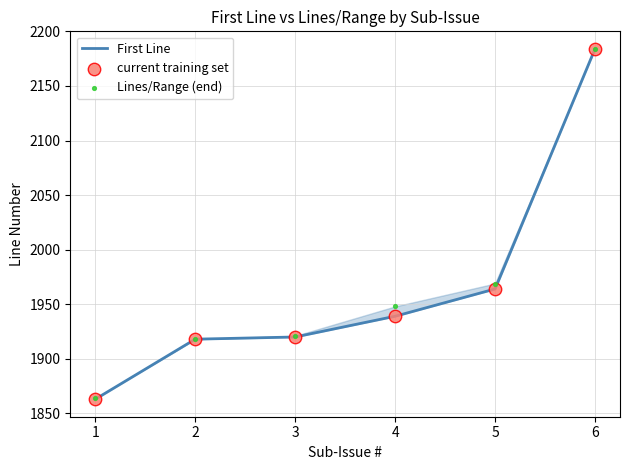

Which series has the widest spread of Y values?

First Line